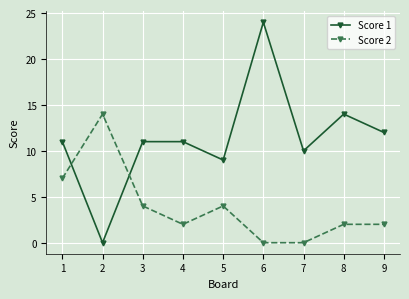

Which label corresponds to the largest value in the chart?

6